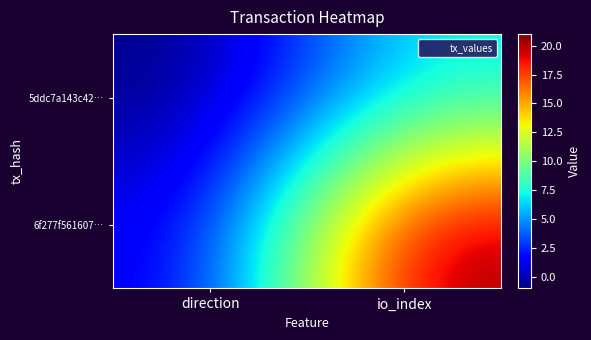

Which series has the largest range (max minus min)?

6f277f561607…